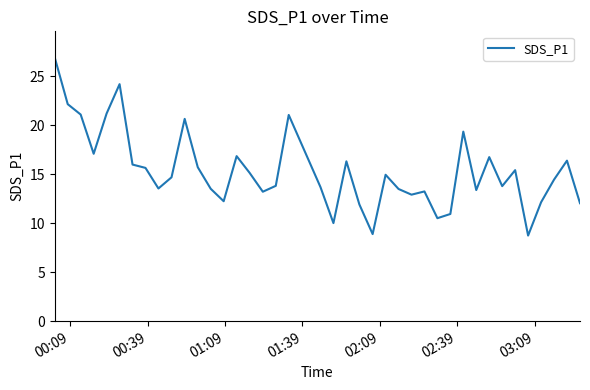

What is the minimum value shown in the chart?

8.7